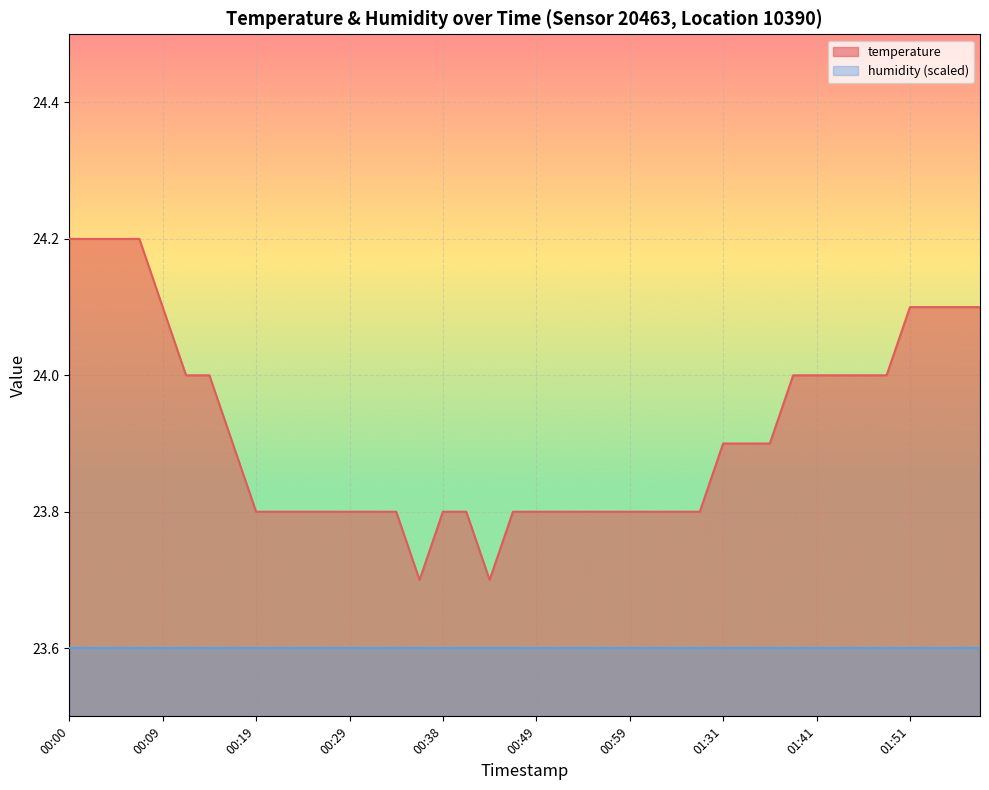

Reading left to right, what are all the values shown in this chart?

24.2	24.2	24.2	24.2	24.1	24.0	24.0	23.9	23.8	23.8	23.8	23.8	23.8	23.8	23.8	23.7	23.8	23.8	23.7	23.8	23.8	23.8	23.8	23.8	23.8	23.8	23.8	23.8	23.9	23.9	23.9	24.0	24.0	24.0	24.0	24.0	24.1	24.1	24.1	24.1